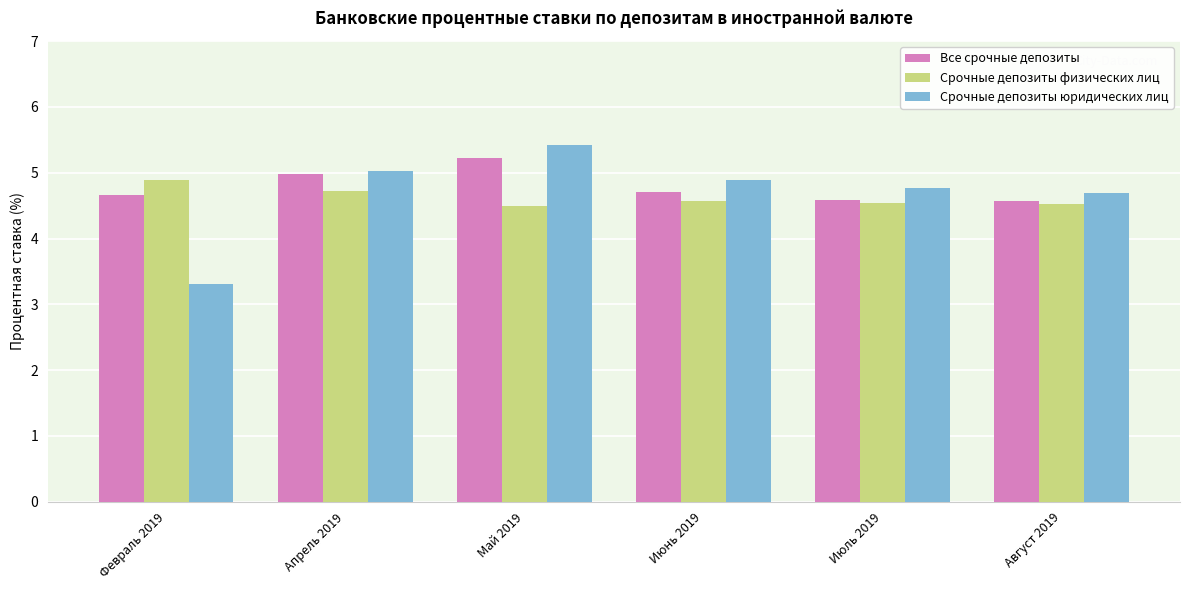

Reading left to right, extract all data points from this chart.

Все срочные депозиты: 4.7	5.0	5.2	4.7	4.6	4.6
Срочные депозиты физических лиц: 4.9	4.7	4.5	4.6	4.5	4.5
Срочные депозиты юридических лиц: 3.3	5.0	5.4	4.9	4.8	4.7